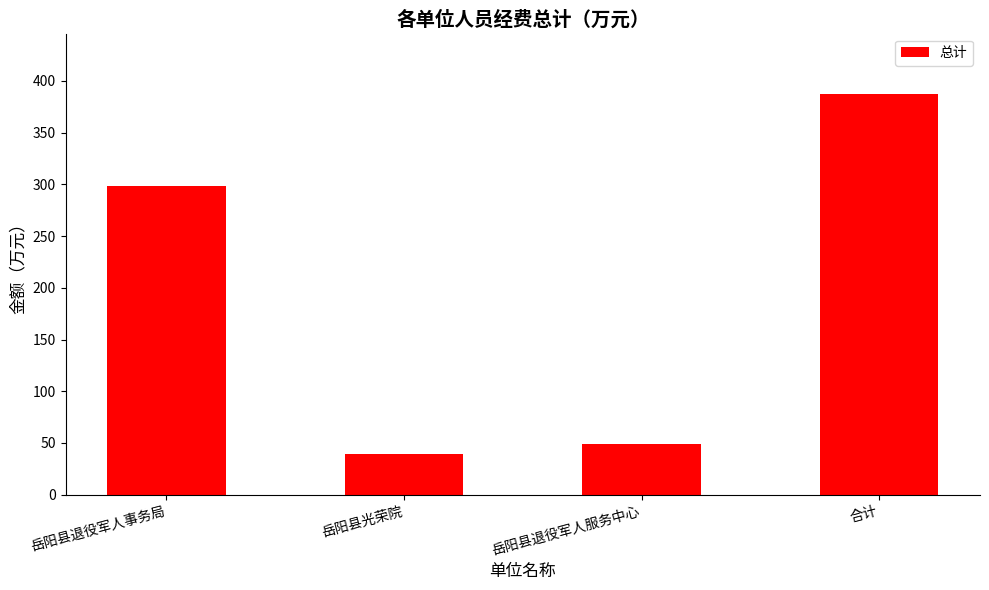

What is the difference between the maximum and minimum values?

347.8